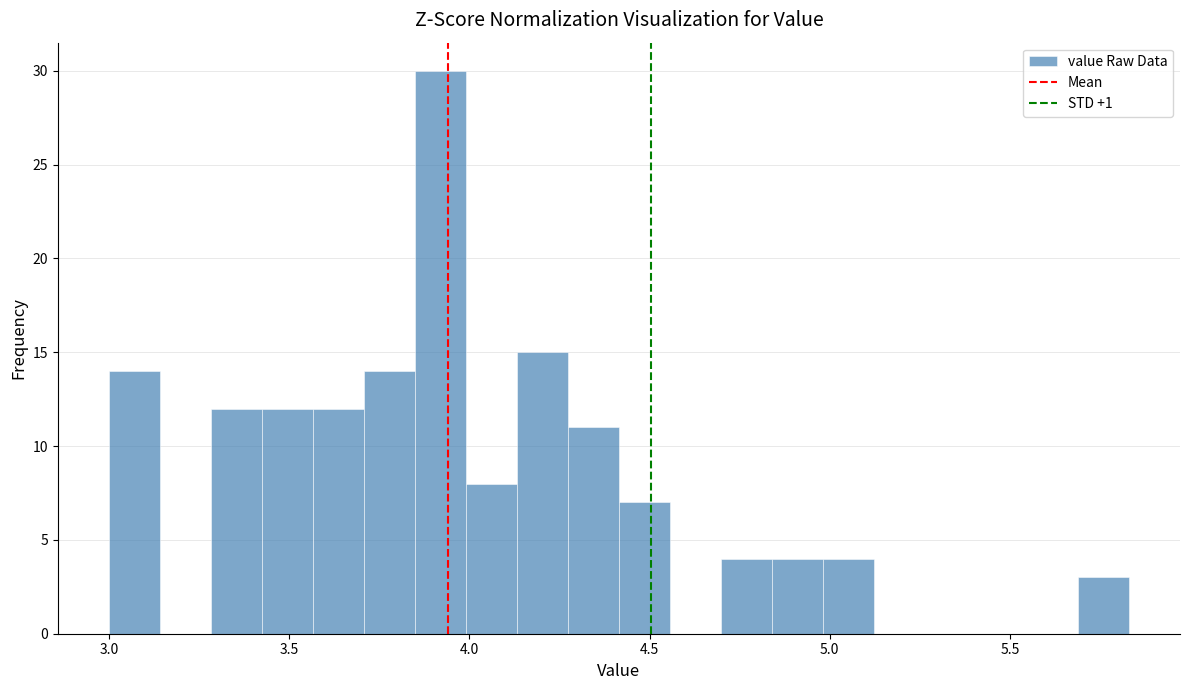

Around what value on the x-axis is the tallest bar? Give the approximate position of its centre, as read against the axis.

3.90